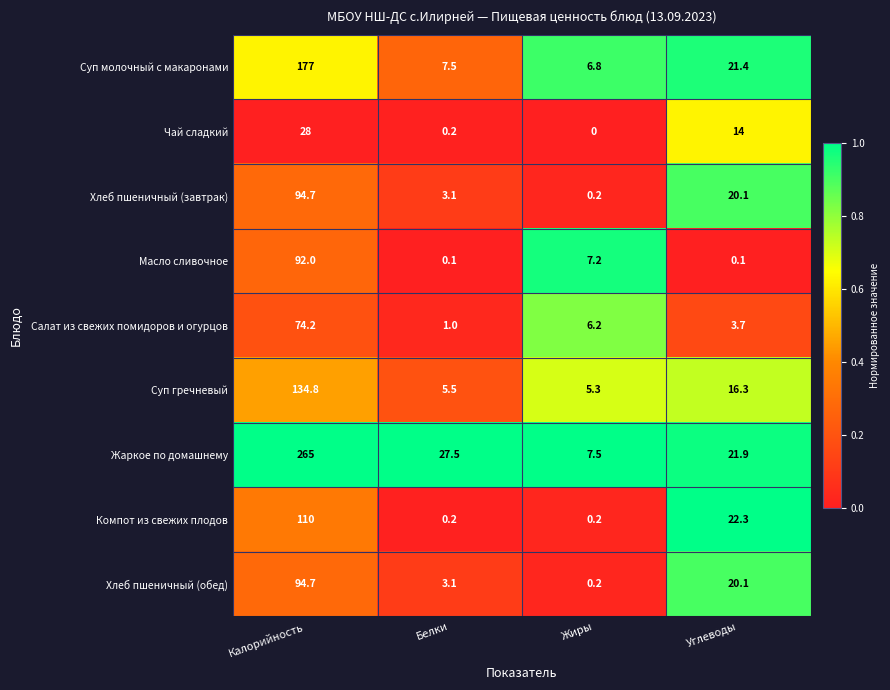

The Чай сладкий series shows 48.1 at Калорийность. True or false?

False